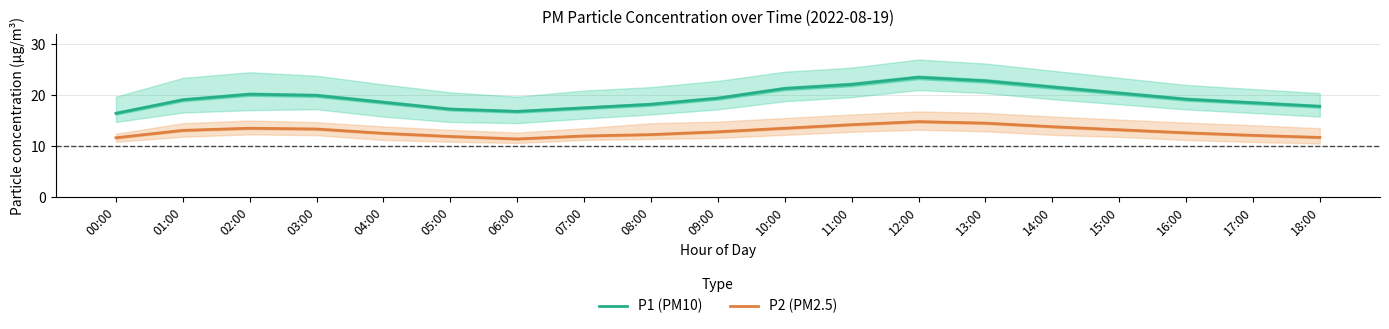

Is the value of P1 (PM10) at 08:00 greater than the value of P2 (PM2.5) at 16:00?

Yes